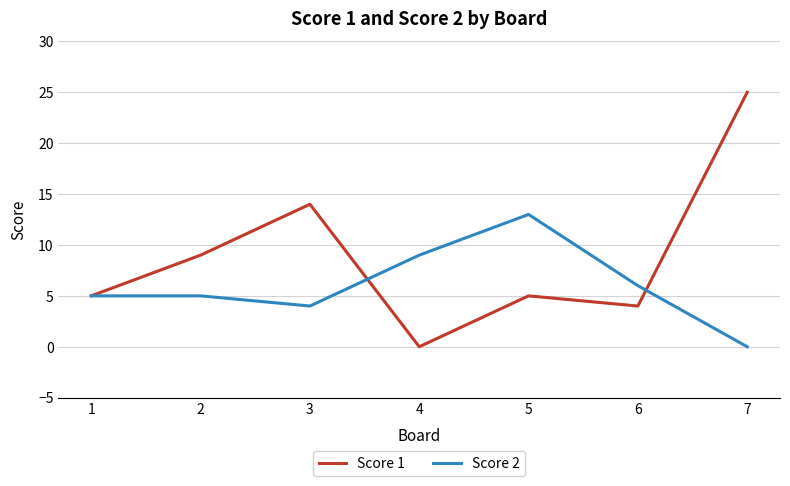

Count the number of categories in the chart.

7